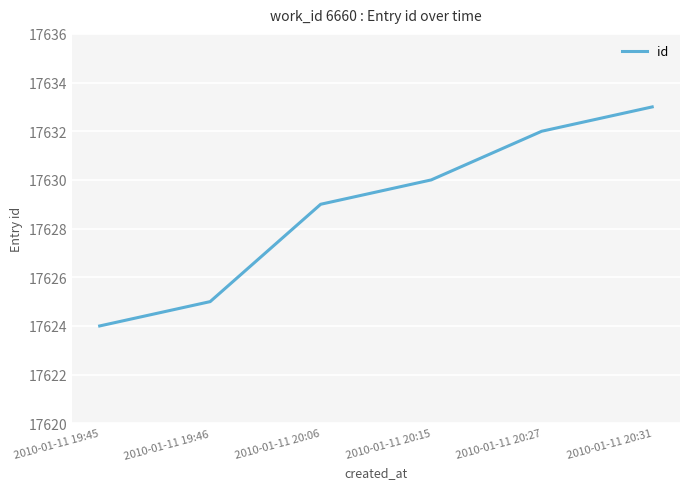

What is the difference between the maximum and minimum values?

9